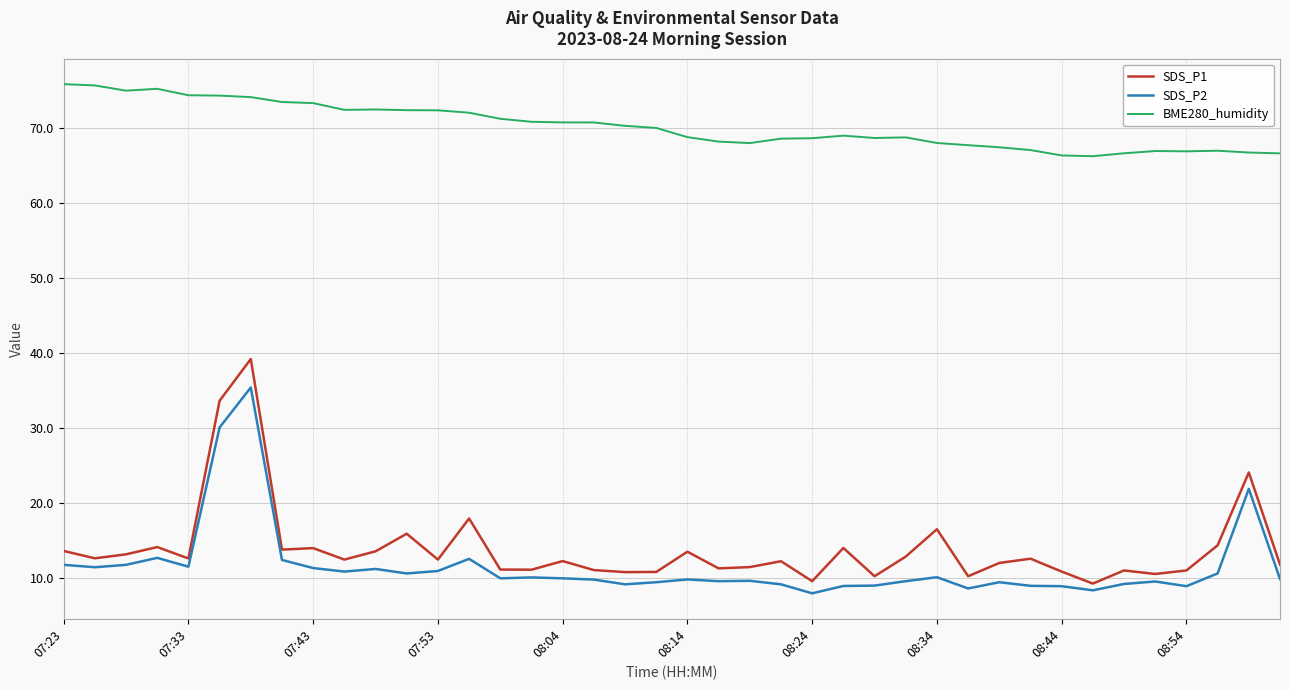

Rank the series by their maximum value, from highest to lowest.

BME280_humidity, SDS_P1, SDS_P2